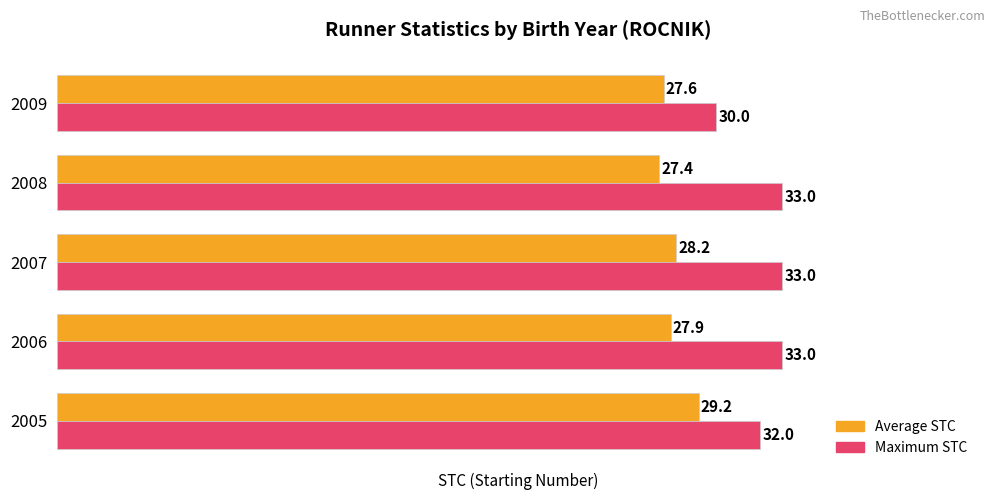

What are all the series names shown in the legend?

Average STC, Maximum STC